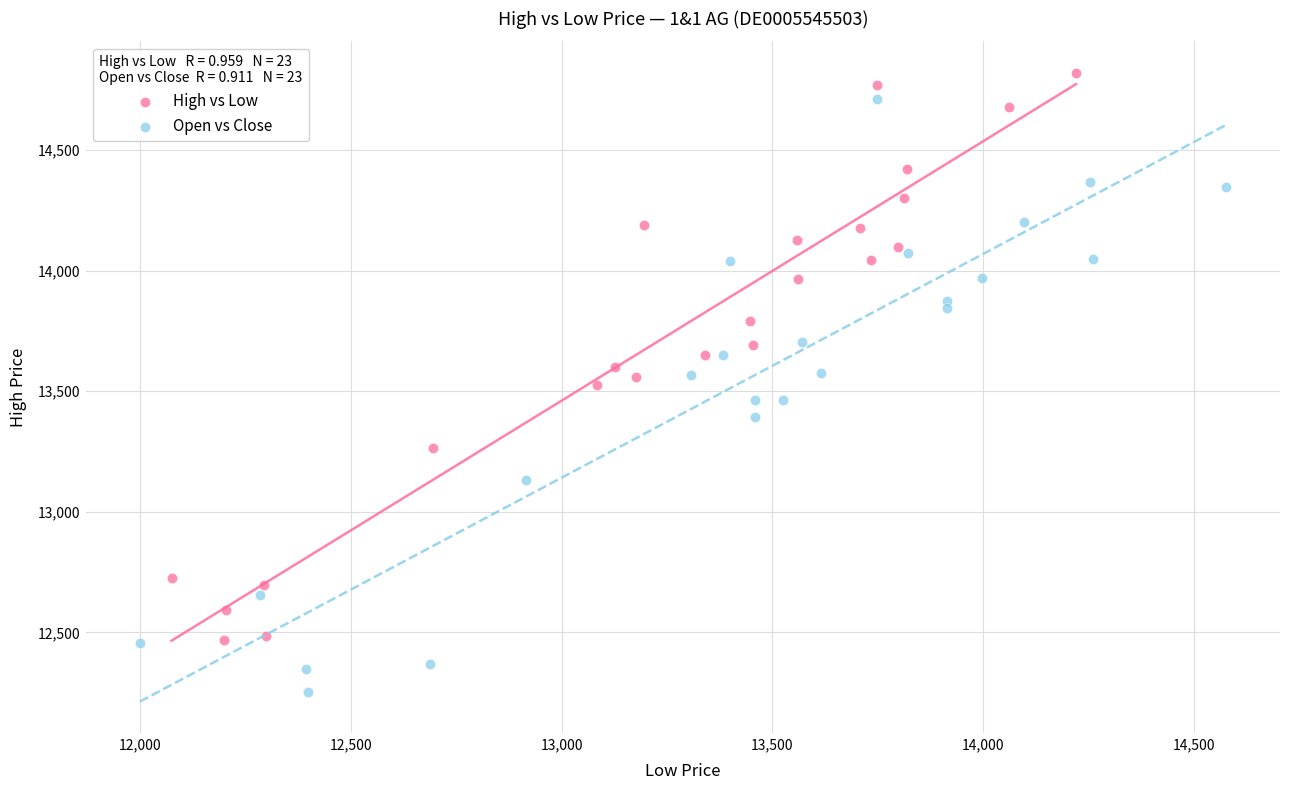

Which series reaches the minimum Y coordinate?

Open vs Close